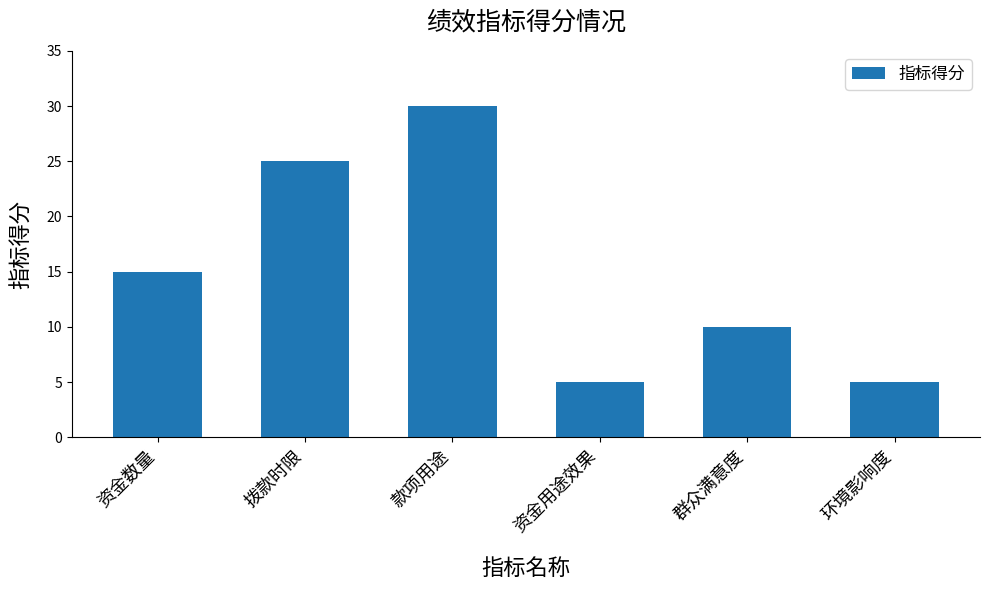

Which label corresponds to the largest value in the chart?

款项用途